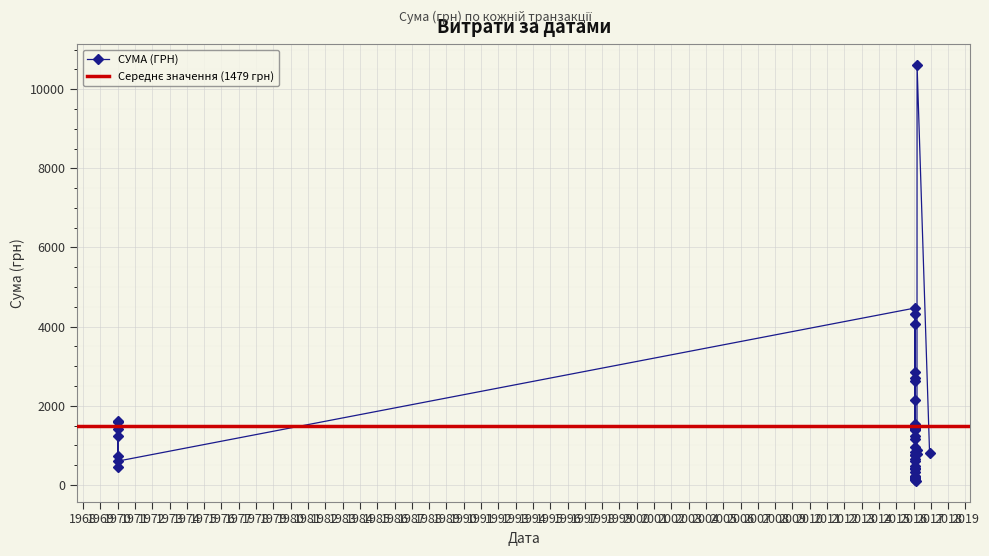

What is the label of the 31st point from the right?

02.02.2016